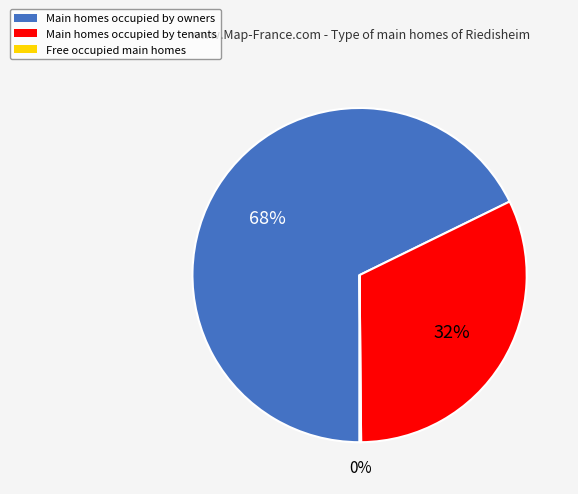

Is it true that Main homes occupied by tenants is 32% of the pie?

True